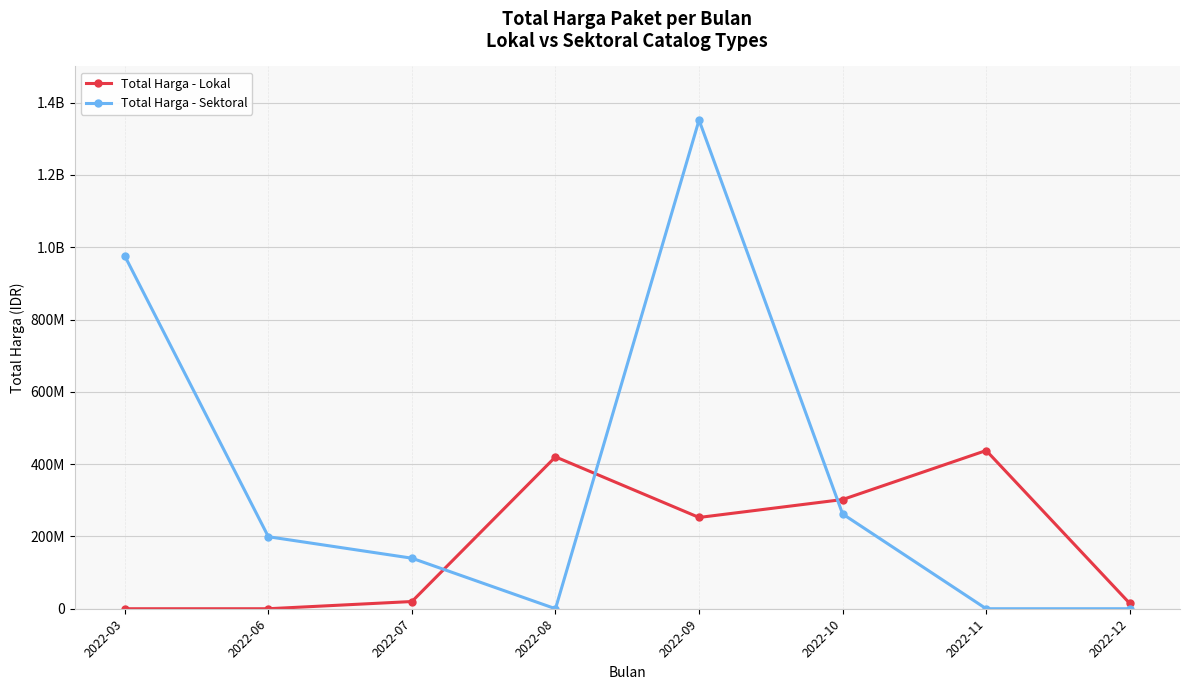

Reading right to left, transcribe all the data shown in this chart.

Total Harga - Lokal: 2022-12=14750000	2022-11=437660000	2022-10=302053000	2022-09=252477000	2022-08=420075000	2022-07=19950000	2022-06=0	2022-03=0
Total Harga - Sektoral: 2022-12=0	2022-11=0	2022-10=262118150	2022-09=1351682000	2022-08=0	2022-07=139800000	2022-06=199200000	2022-03=975830025